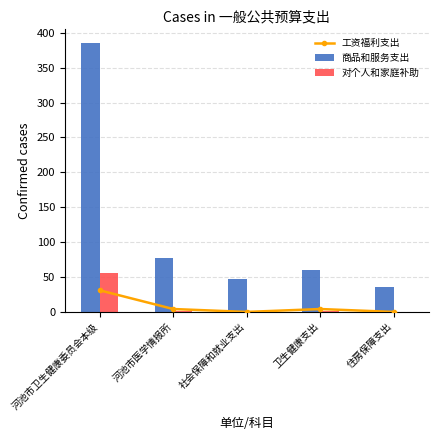

How many values in 对个人和家庭的补助(基本) are above zero?

3